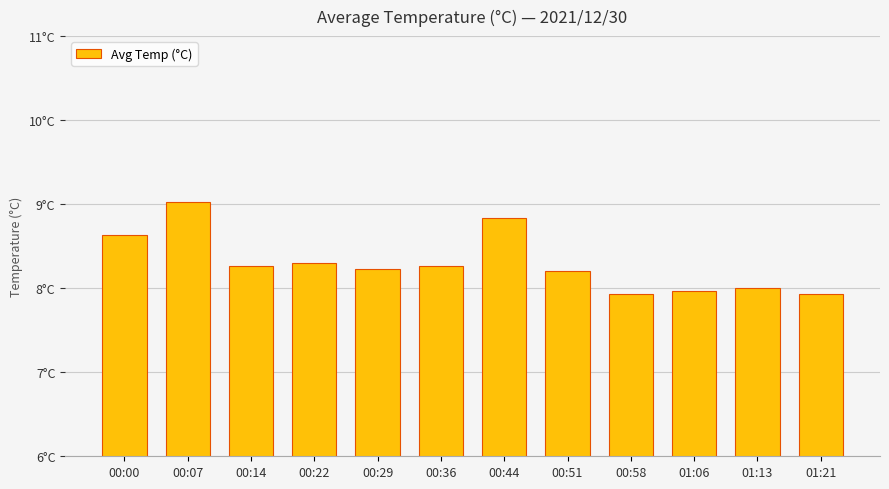

Are the bars horizontal?

No